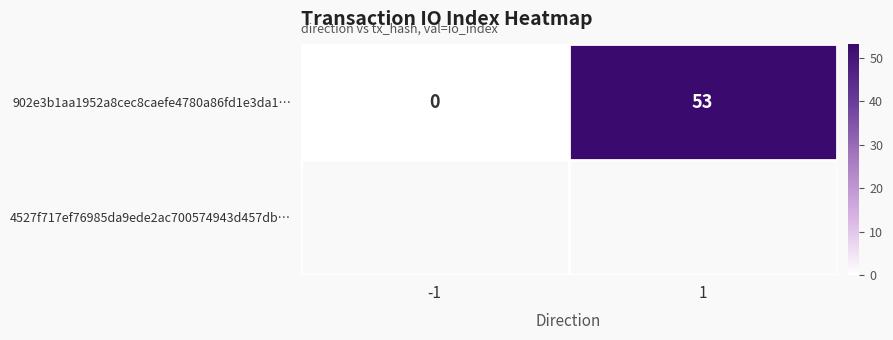

Rank the categories by value from highest to lowest.

1, -1